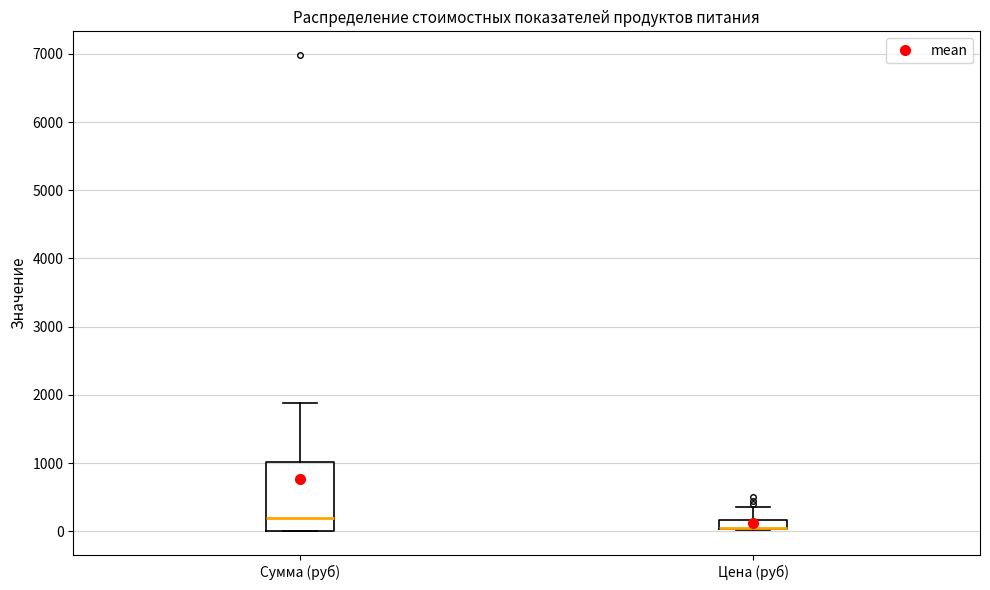

Where does the upper whisker of the box for Цена (руб) end on the y-axis? The values are not printed on the chart, so give them approximately, as read against the axis.

400